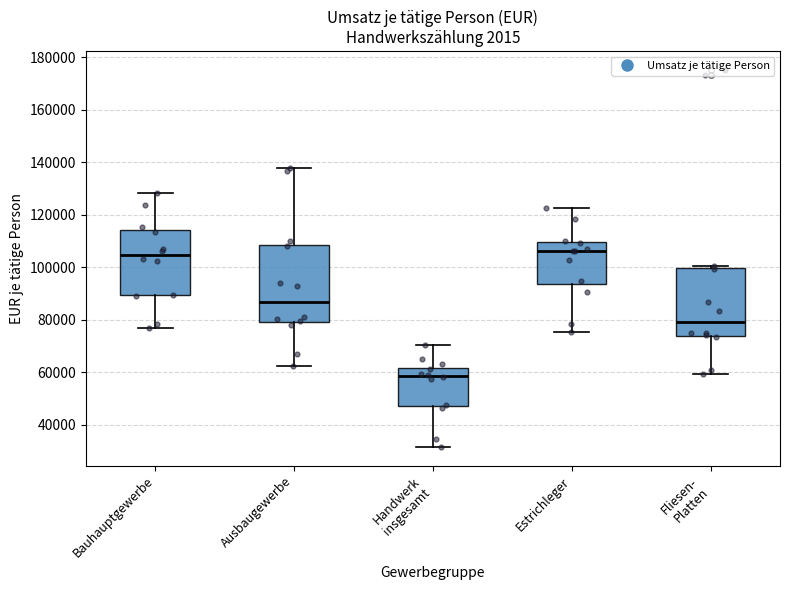

Which box's median line is the lowest?

Handwerk insgesamt